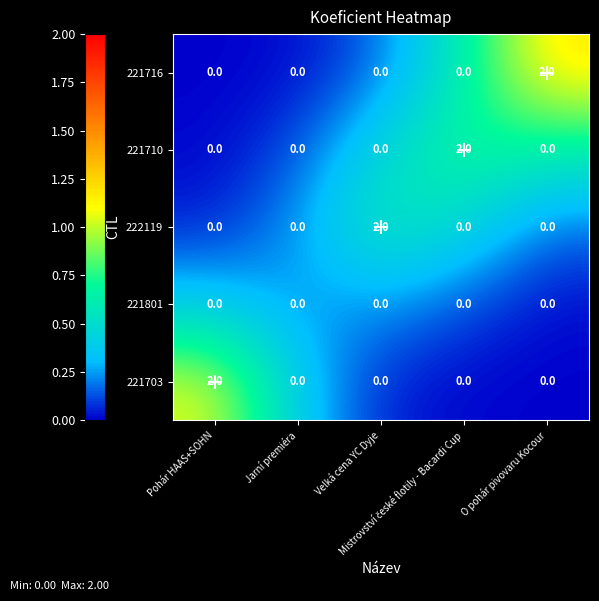

How many 221710 values are between 0 and 1?

4